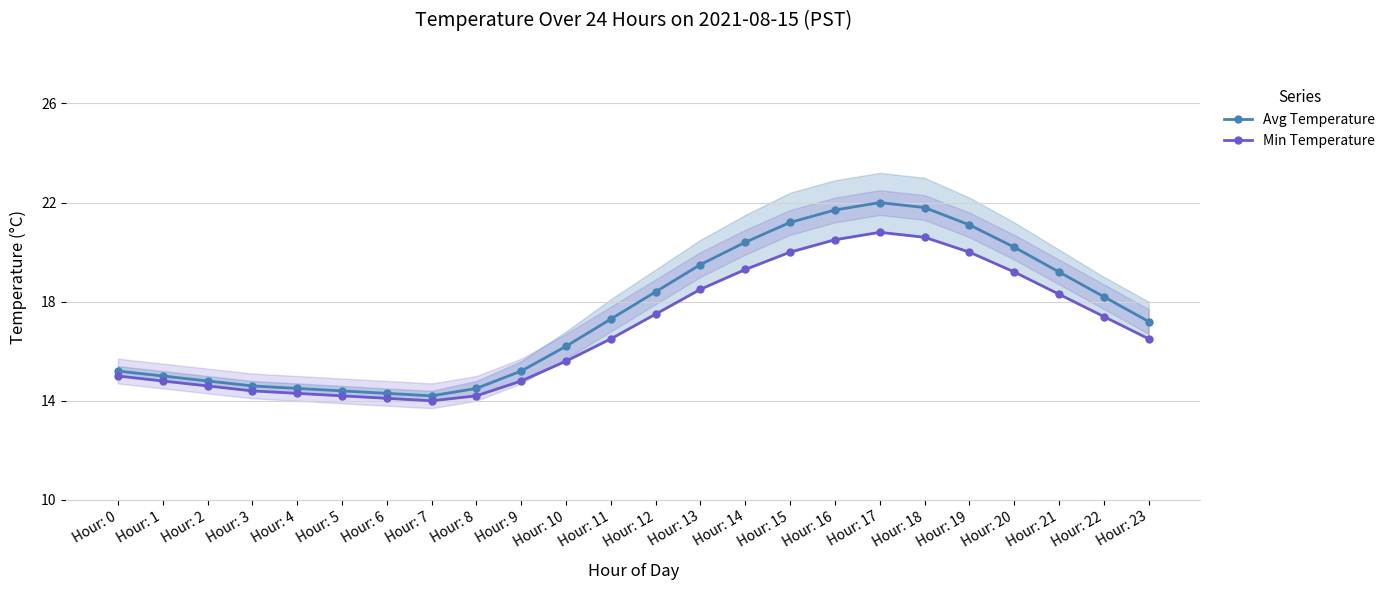

Which series has the largest total across all categories?

Avg Temperature